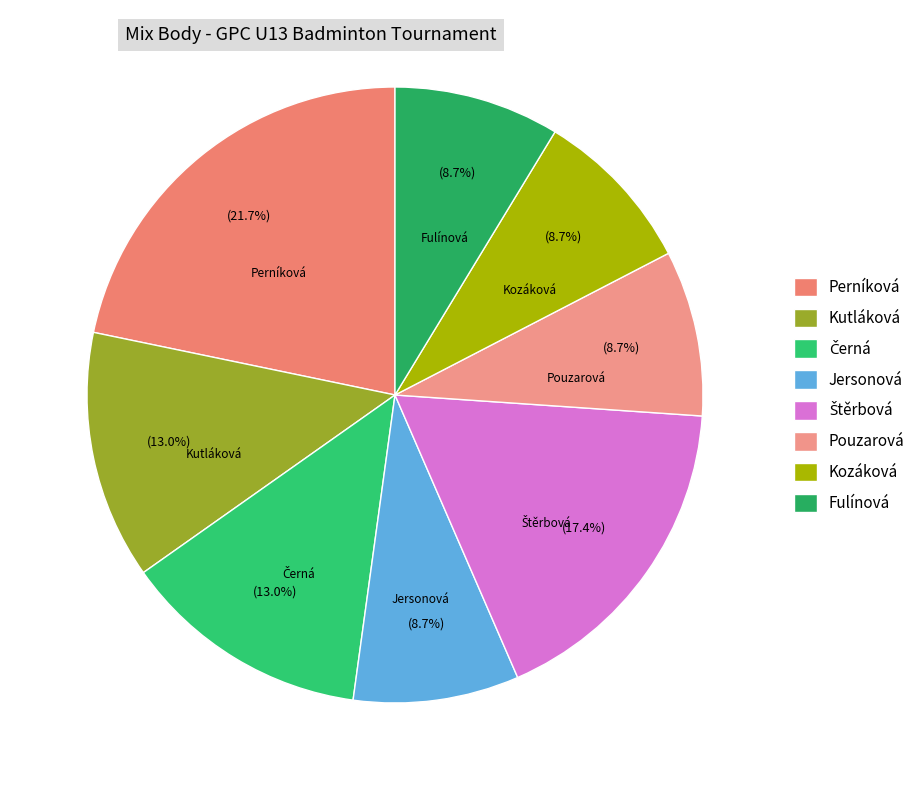

Do Perníková and Kozáková together represent more than half of the pie?

No